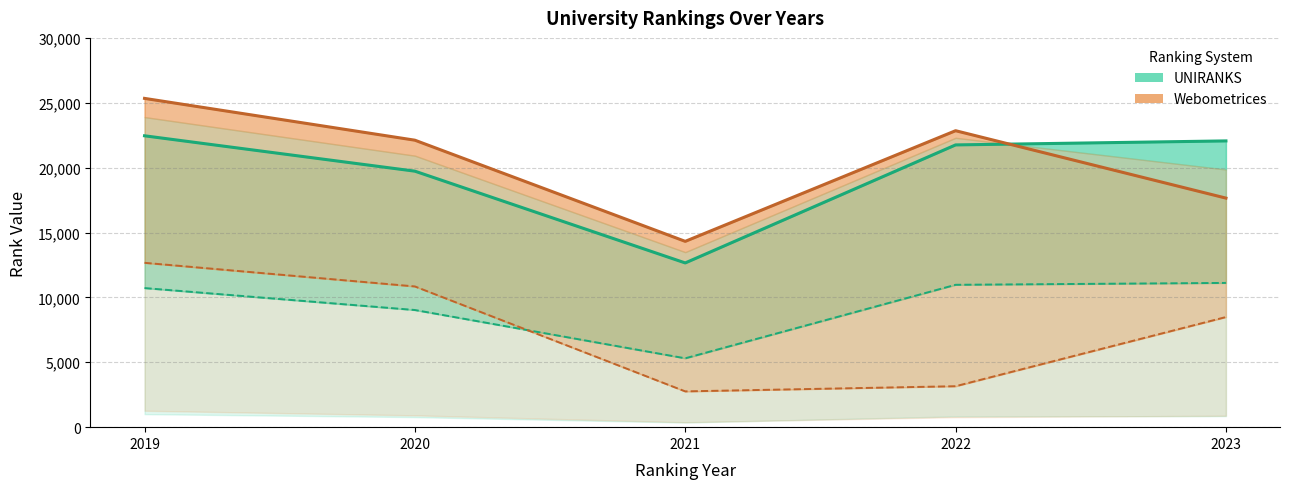

Which category has the lowest value in the UNIRANKS continent rank series?

2021